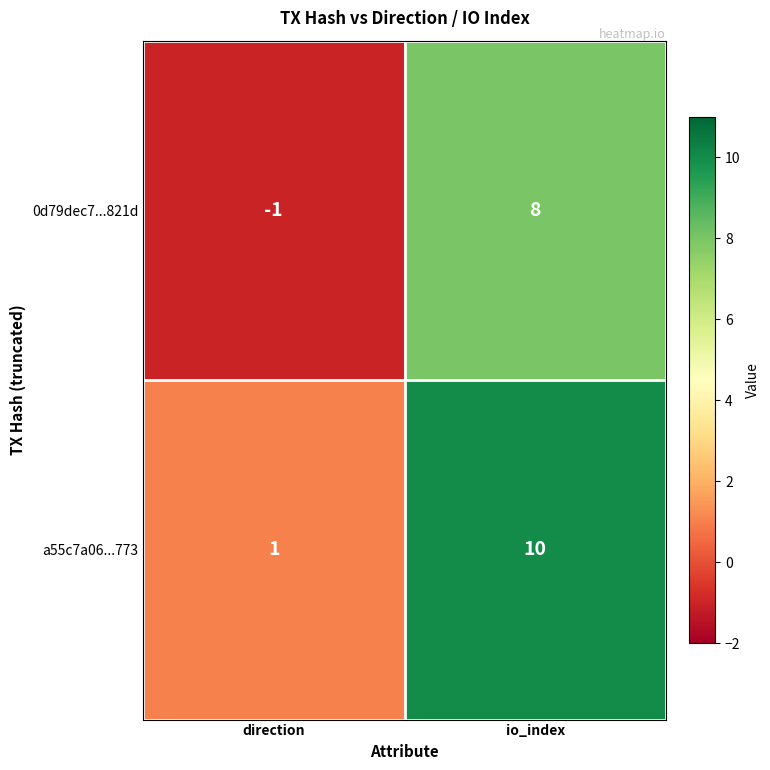

At direction, list the series in order from smallest to largest.

0d79dec7...821d, a55c7a06...773